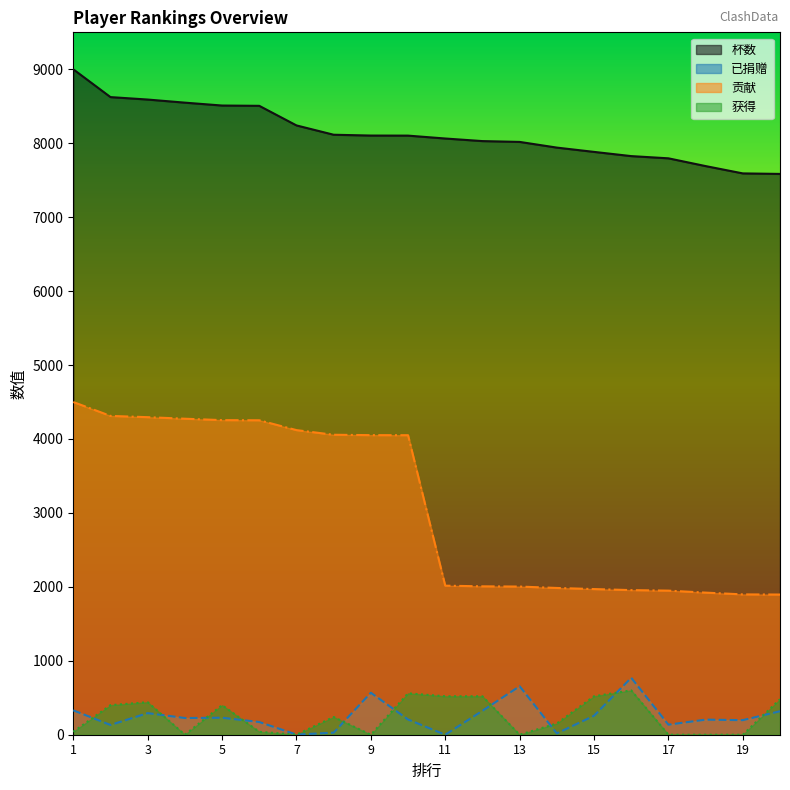

Which category has the lowest value in the 杯数 series?

20